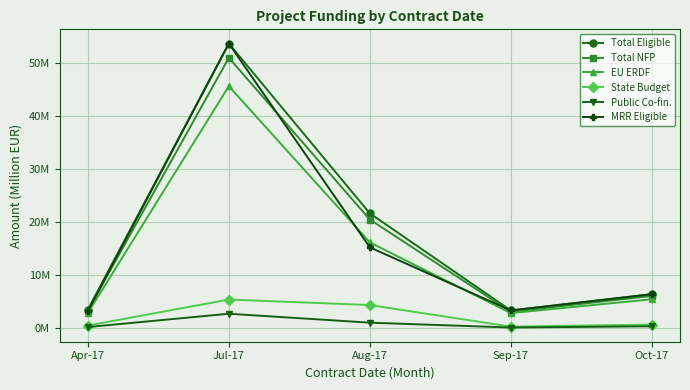

What is the minimum value shown in the chart?

0.1